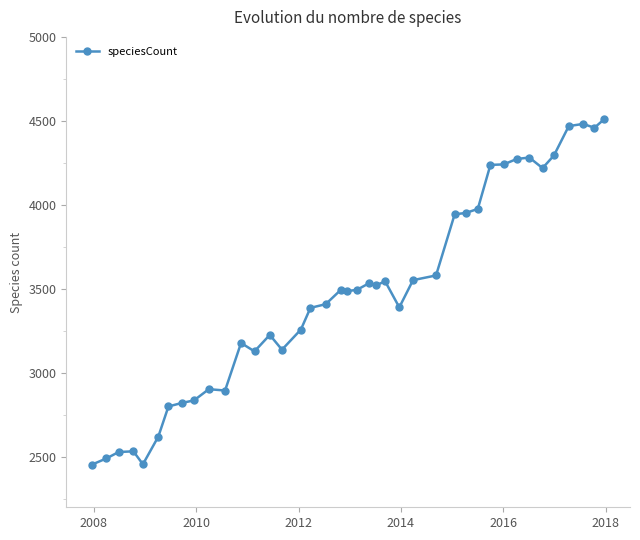

True or false: the data has more than 2 interior local peaks.

True